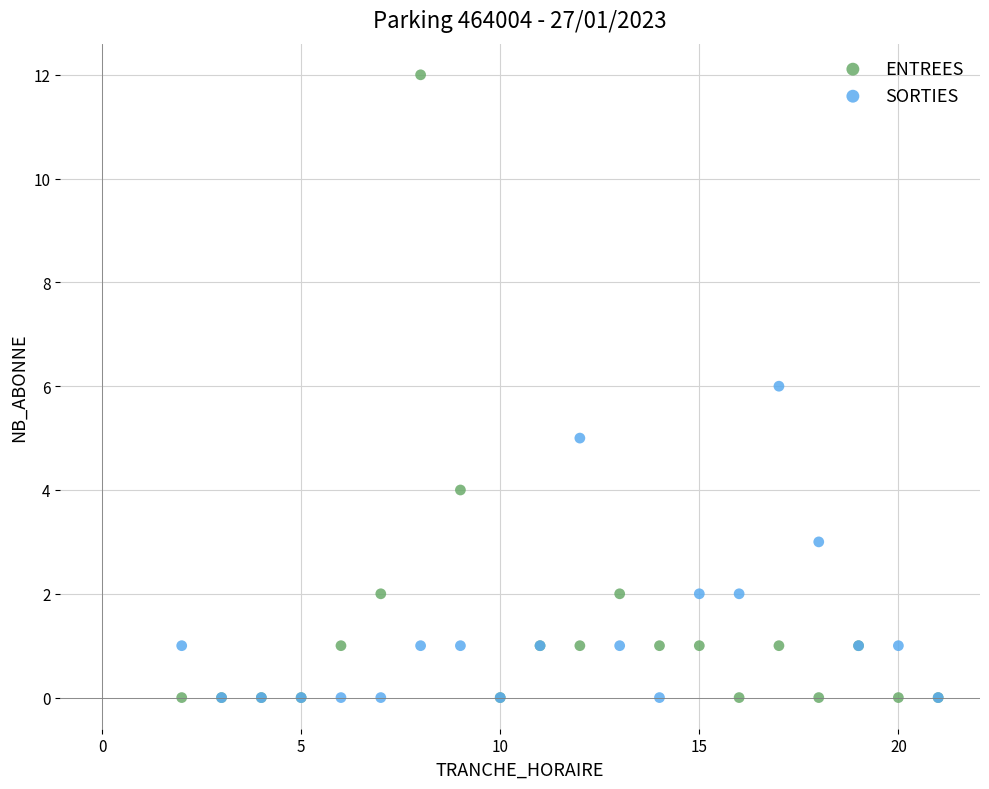

What are all the series names shown in the legend?

ENTREES, SORTIES